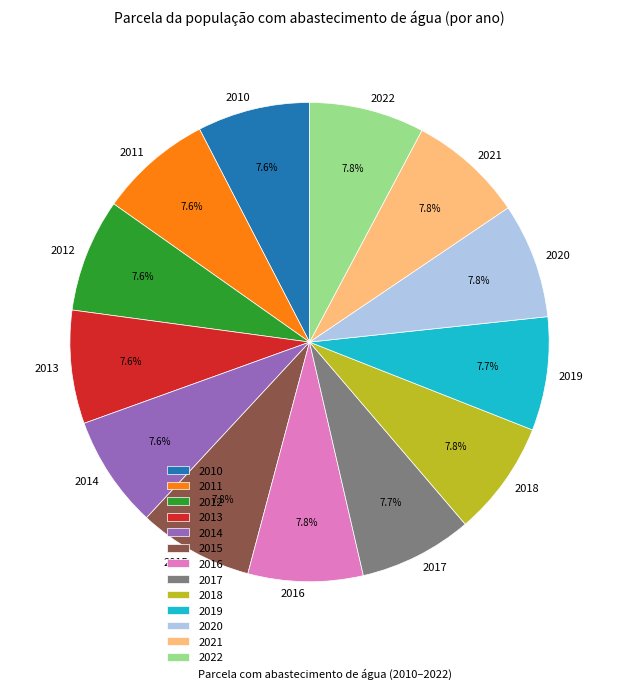

What percentage is NOT represented by 2019?

92.3%